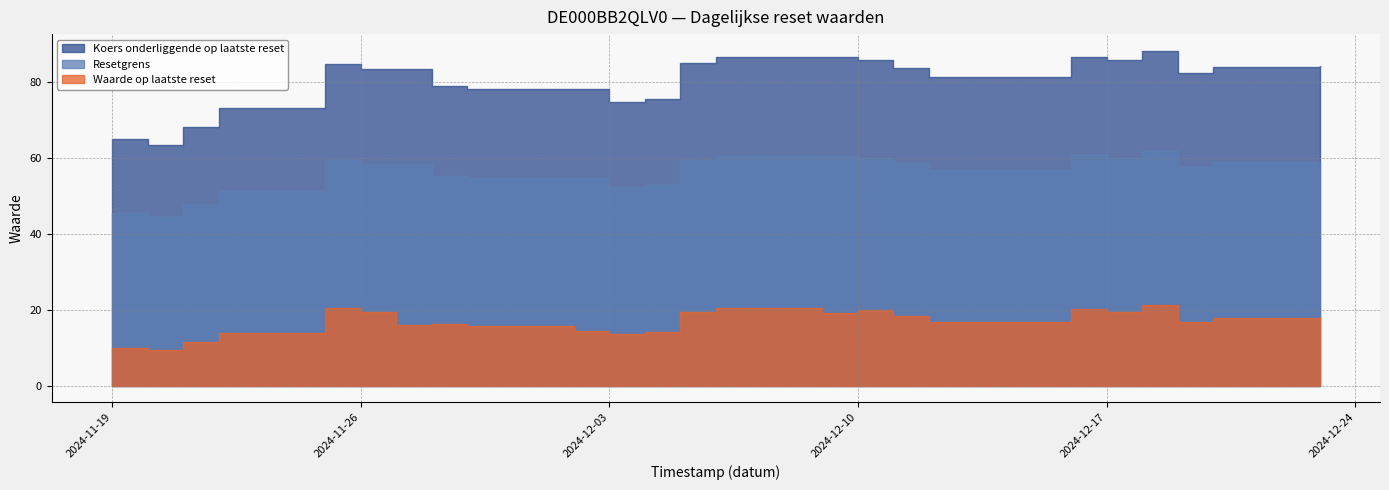

Reading right to left, transcribe all the data shown in this chart.

Waarde op laatste reset: 2024-12-23=18.0	2024-12-20=17.9	2024-12-19=16.9	2024-12-18=21.1	2024-12-17=19.4	2024-12-16=20.1	2024-12-12=16.8	2024-12-11=18.4	2024-12-10=19.9	2024-12-09=19.1	2024-12-06=20.4	2024-12-05=19.4	2024-12-04=14.1	2024-12-03=13.7	2024-12-02=14.2	2024-11-29=15.7	2024-11-28=16.2	2024-11-27=15.8	2024-11-26=19.4	2024-11-25=20.4	2024-11-22=13.9	2024-11-21=11.4	2024-11-20=9.3	2024-11-19=10.0
Resetgrens: 2024-12-23=58.9	2024-12-20=58.8	2024-12-19=57.6	2024-12-18=61.7	2024-12-17=60.0	2024-12-16=60.7	2024-12-12=56.8	2024-12-11=58.6	2024-12-10=60.0	2024-12-09=60.5	2024-12-06=60.5	2024-12-05=59.5	2024-12-04=52.9	2024-12-03=52.3	2024-12-02=54.7	2024-11-29=54.7	2024-11-28=55.3	2024-11-27=58.3	2024-11-26=58.3	2024-11-25=59.3	2024-11-22=51.2	2024-11-21=47.8	2024-11-20=44.5	2024-11-19=45.5
Koers onderliggende op laatste reset: 2024-12-23=84.2	2024-12-20=84.0	2024-12-19=82.2	2024-12-18=88.2	2024-12-17=85.7	2024-12-16=86.7	2024-12-12=81.2	2024-12-11=83.7	2024-12-10=85.8	2024-12-09=86.5	2024-12-06=86.5	2024-12-05=85.0	2024-12-04=75.5	2024-12-03=74.7	2024-12-02=78.2	2024-11-29=78.2	2024-11-28=79.0	2024-11-27=83.3	2024-11-26=83.3	2024-11-25=84.8	2024-11-22=73.2	2024-11-21=68.2	2024-11-20=63.5	2024-11-19=65.0